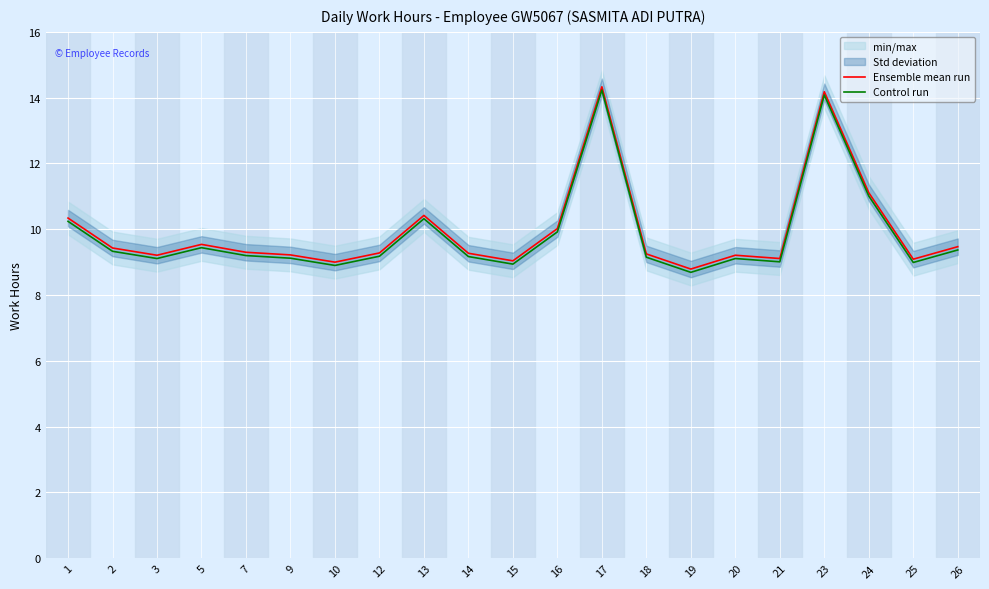

What is the value of the Control run point at the 19th from the left?

11.0